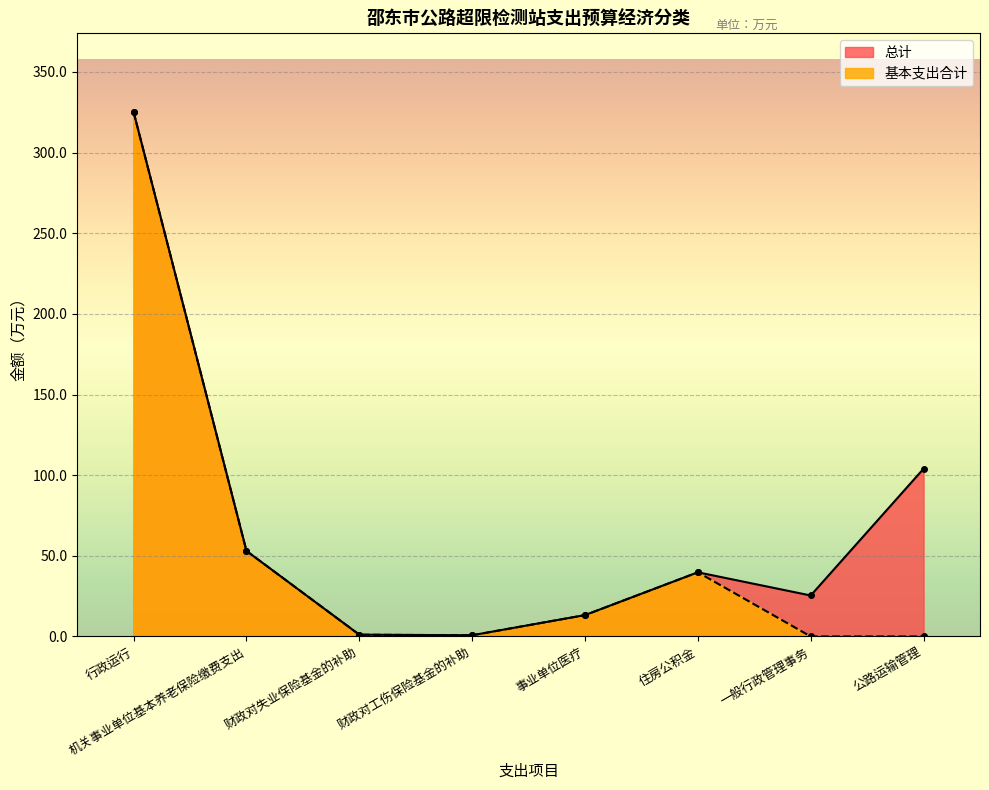

Reading left to right, list all the values displayed in this chart.

总计: 行政运行=325.1	机关事业单位基本养老保险缴费支出=53.0	财政对失业保险基金的补助=1.1	财政对工伤保险基金的补助=0.8	事业单位医疗=13.2	住房公积金=39.8	一般行政管理事务=25.4	公路运输管理=104.0
基本支出合计: 行政运行=325.1	机关事业单位基本养老保险缴费支出=53.0	财政对失业保险基金的补助=1.1	财政对工伤保险基金的补助=0.8	事业单位医疗=13.2	住房公积金=39.8	一般行政管理事务=0.0	公路运输管理=0.0